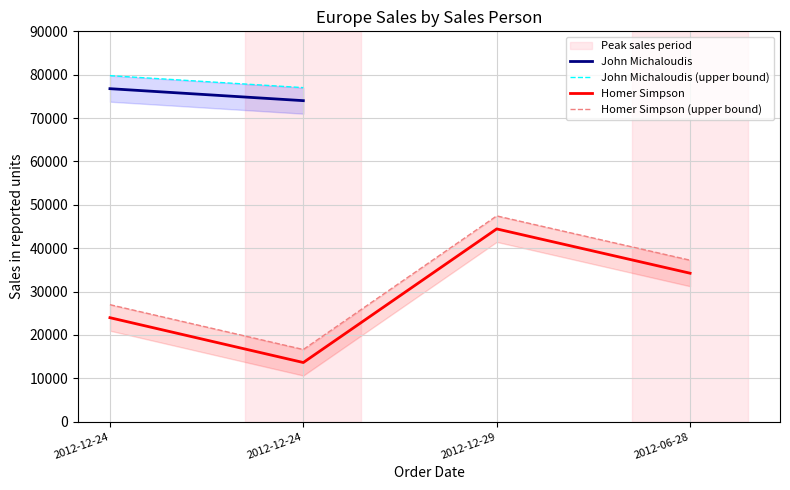

How many data points are less than 34234?

2